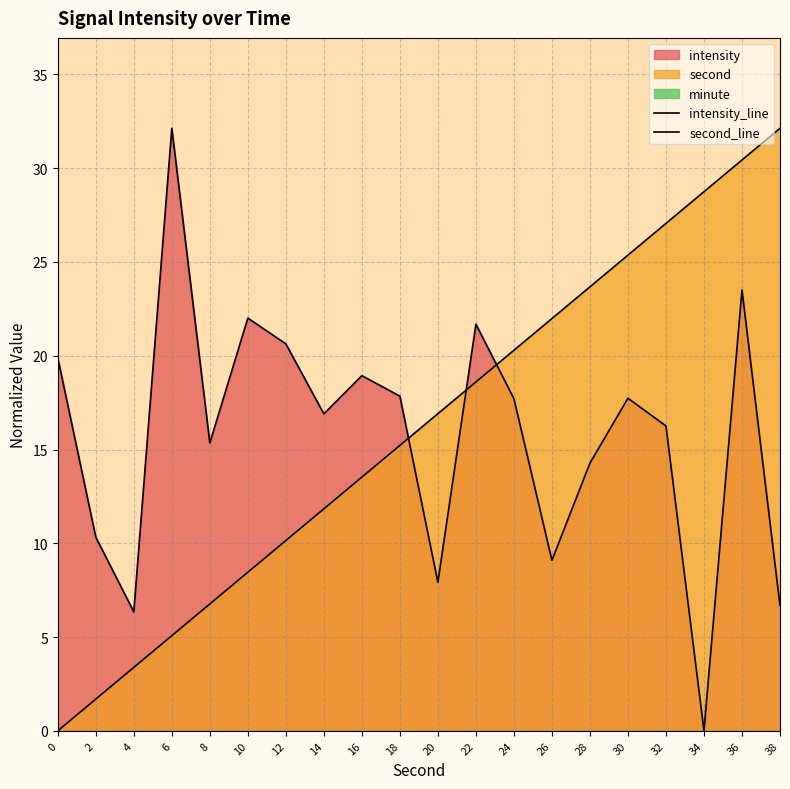

List the series in order of their overall mean, lowest first.

intensity_line, second_line